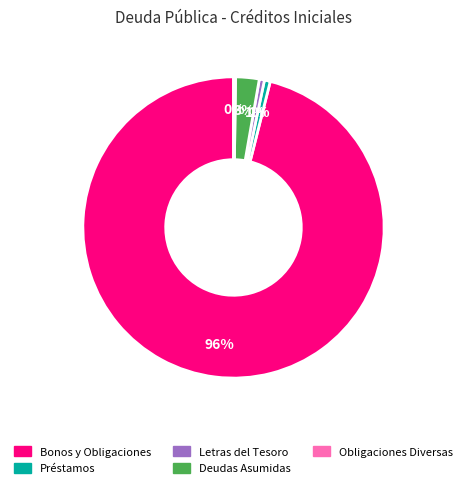

Is there a majority slice in this chart?

Yes